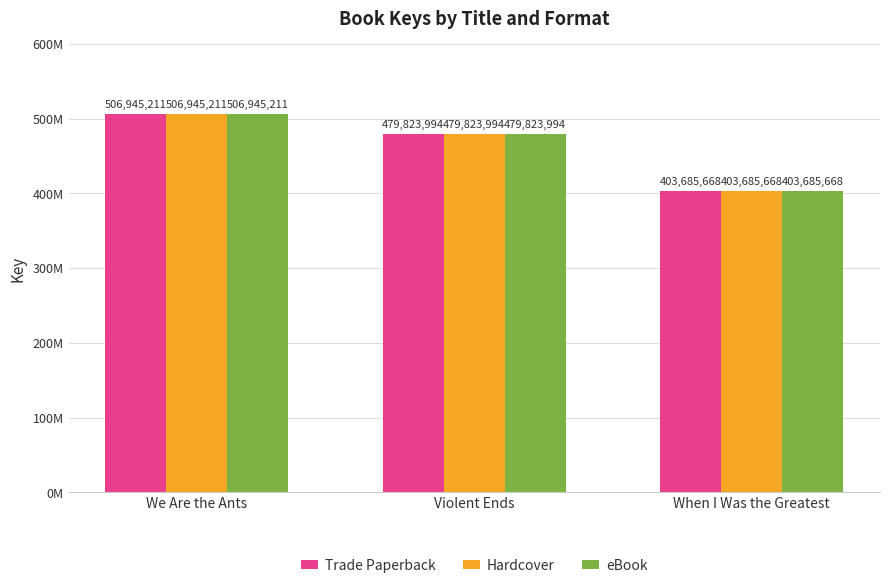

Are the bars horizontal?

No